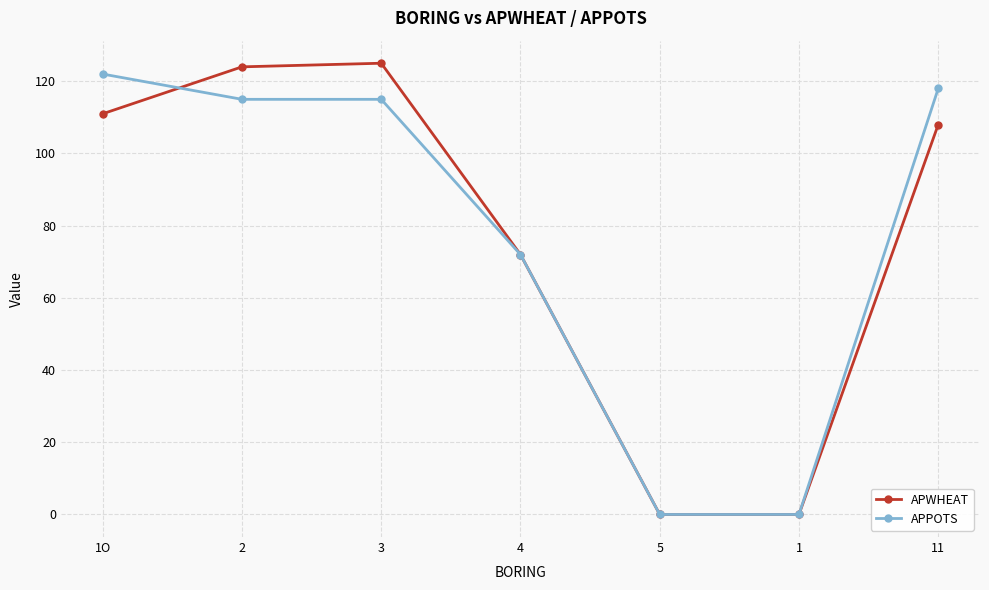

True or false: APWHEAT has a value of 159 at 11.

False